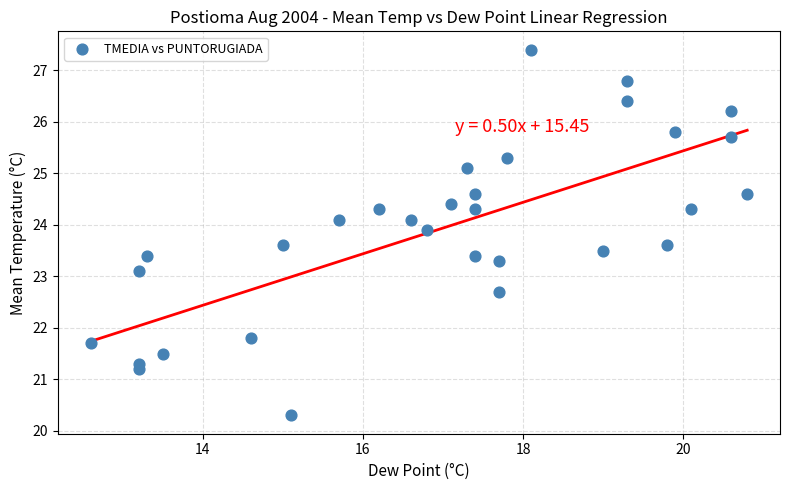

What Y value in the scatter plot is closest to 23?

23.1